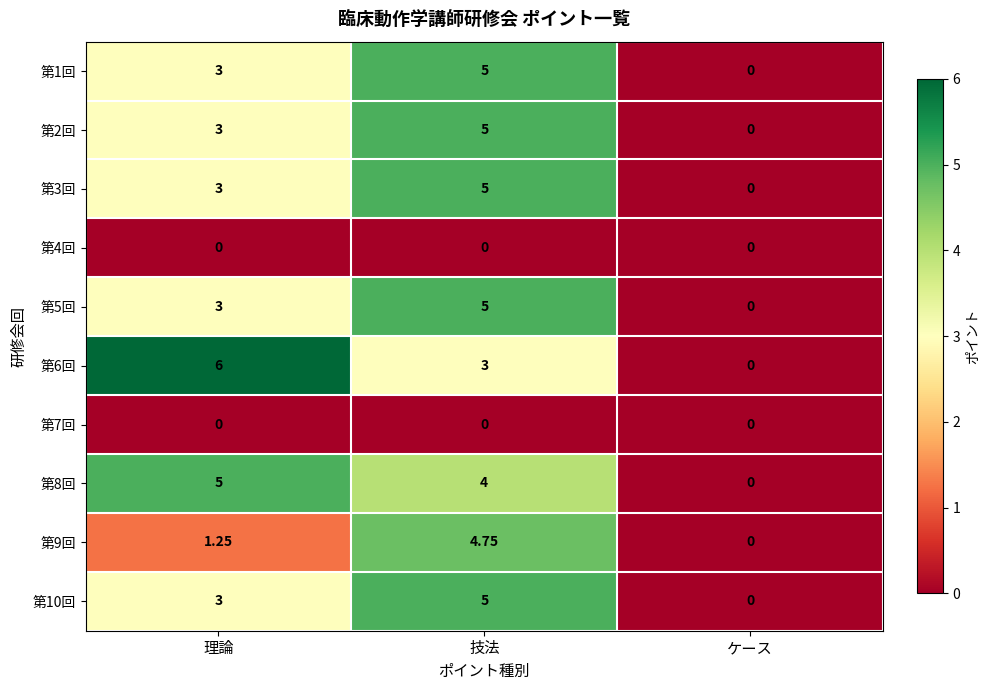

What is the maximum value shown in the chart?

6.0